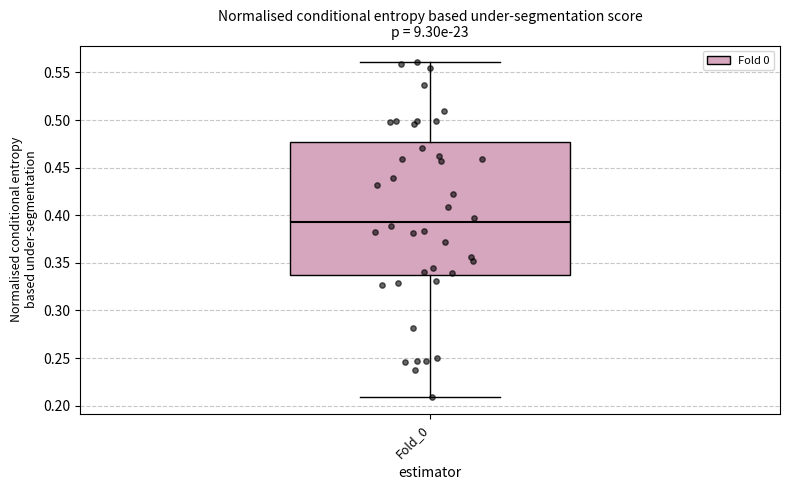

Transcribe this box plot: give where the median line is, the range the box spans, and where the two whiskers end, as read against the y-axis. The values are not printed on the chart, so give them approximately, as read against the axis.

median 0.395, box 0.335 to 0.475, whiskers 0.210 to 0.560